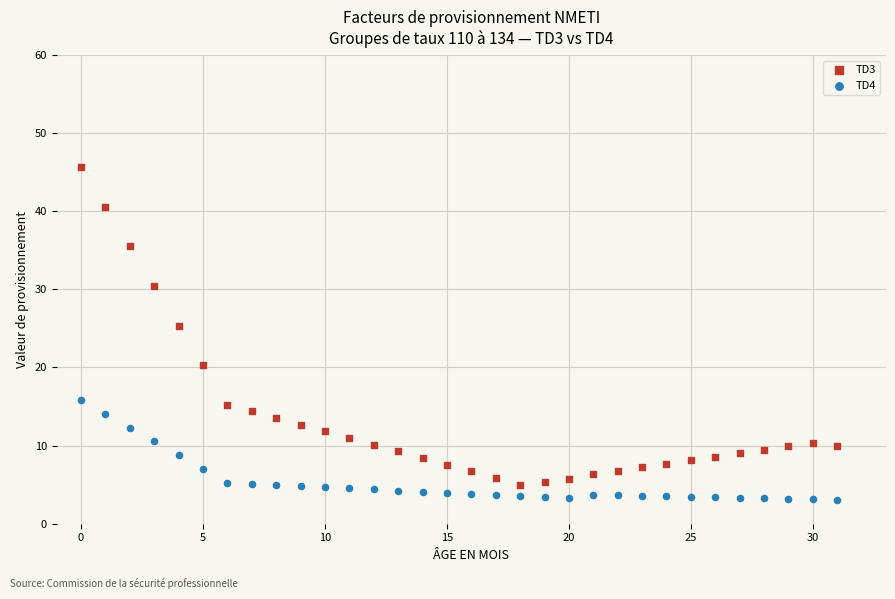

What are all the series names shown in the legend?

TD3, TD4